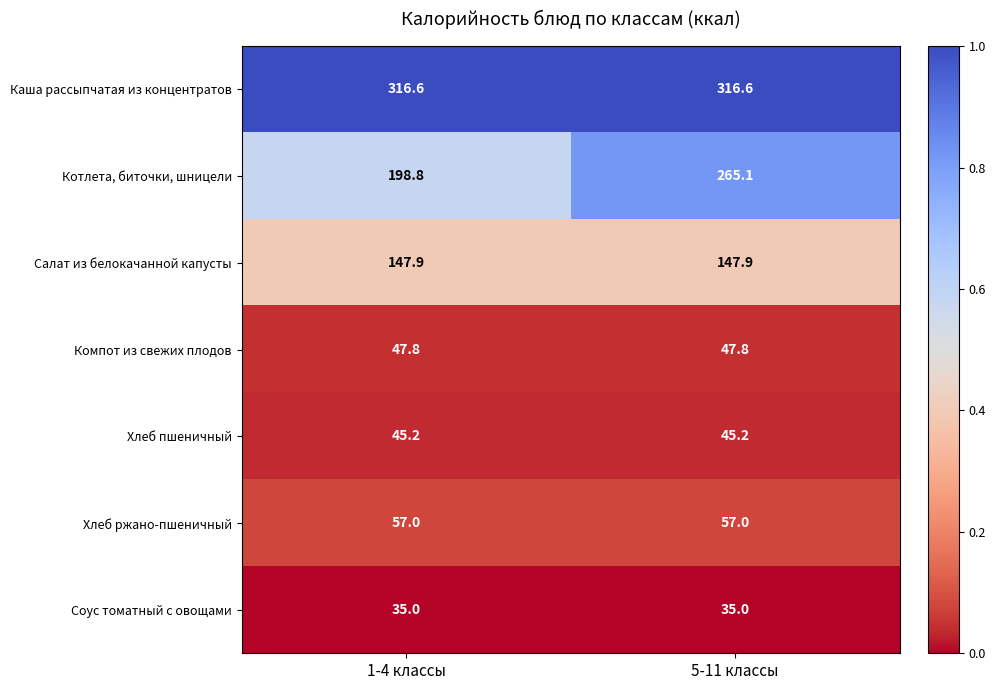

The Каша рассыпчатая из концентратов series shows 316.6 at 5-11 классы. True or false?

True